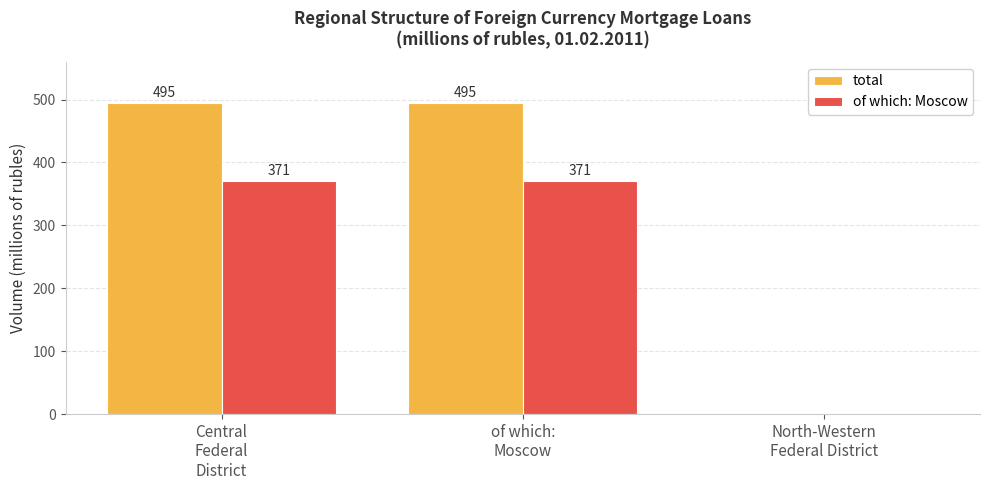

What is the maximum value for of which: Moscow?

371